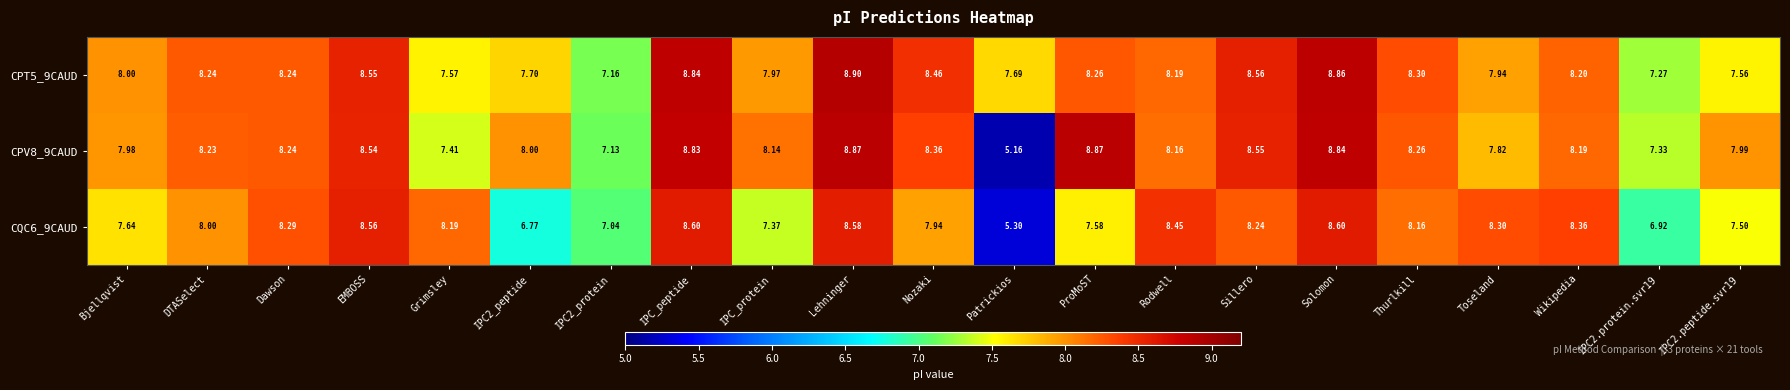

List the series in order of their overall mean, lowest first.

CQC6_9CAUD, CPV8_9CAUD, CPT5_9CAUD